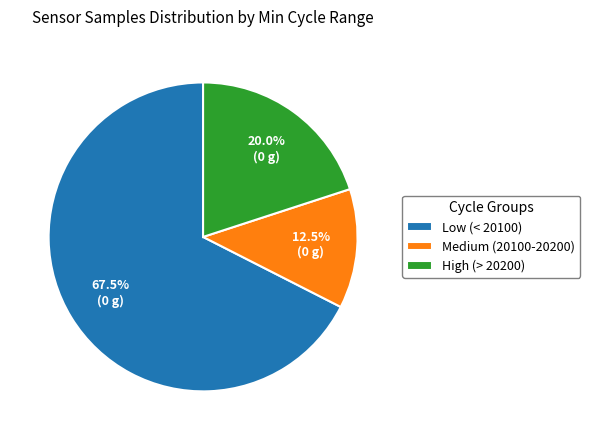

Approximately how many times larger is the value at Low (< 20100) compared to High (> 20200)?

3.4